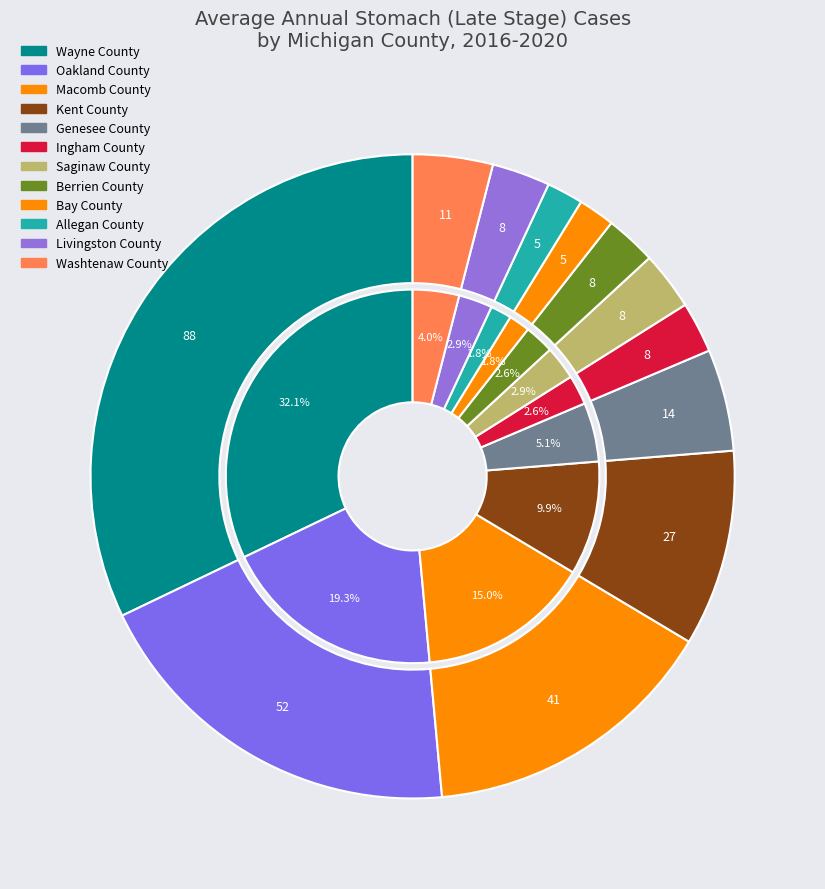

What is the change in value from Saginaw County to Allegan County?

-3